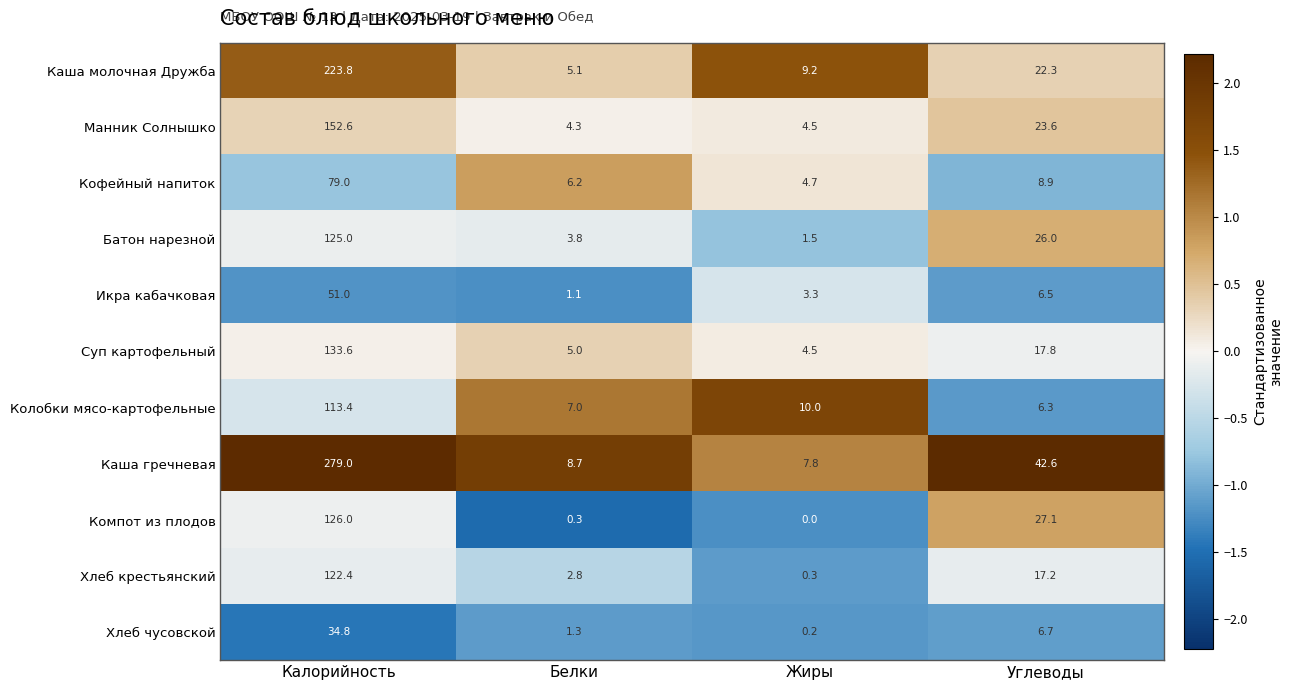

Rank the series by their maximum value, from lowest to highest.

Хлеб чусовской, Икра кабачковая, Кофейный напиток, Колобки мясо-картофельные, Хлеб крестьянский, Батон нарезной, Компот из плодов, Суп картофельный, Манник Солнышко, Каша молочная Дружба, Каша гречневая